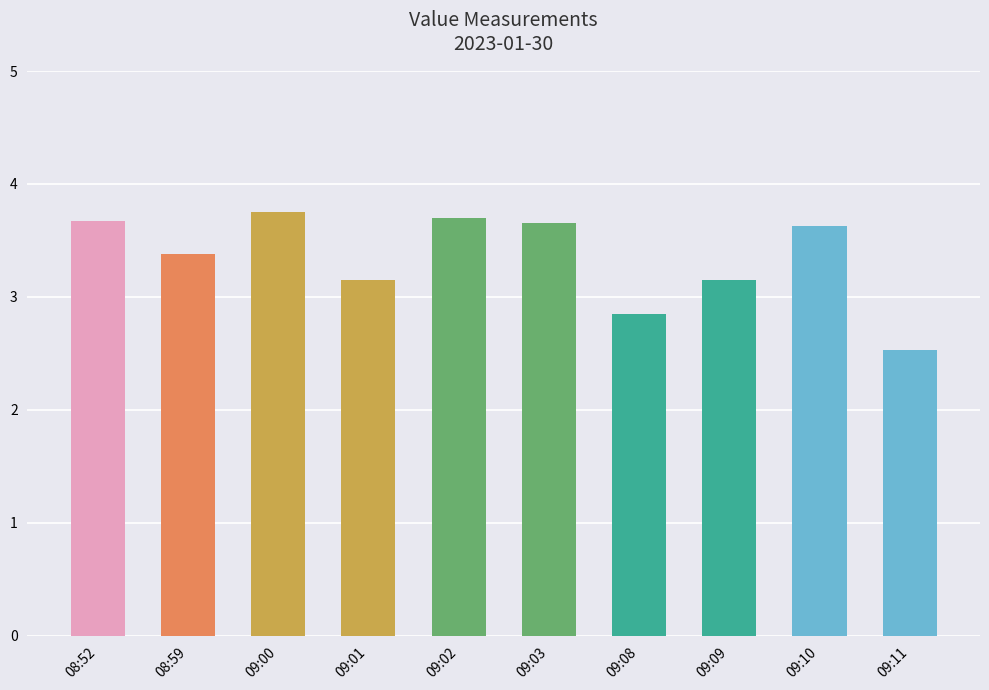

What is the average value?

3.3